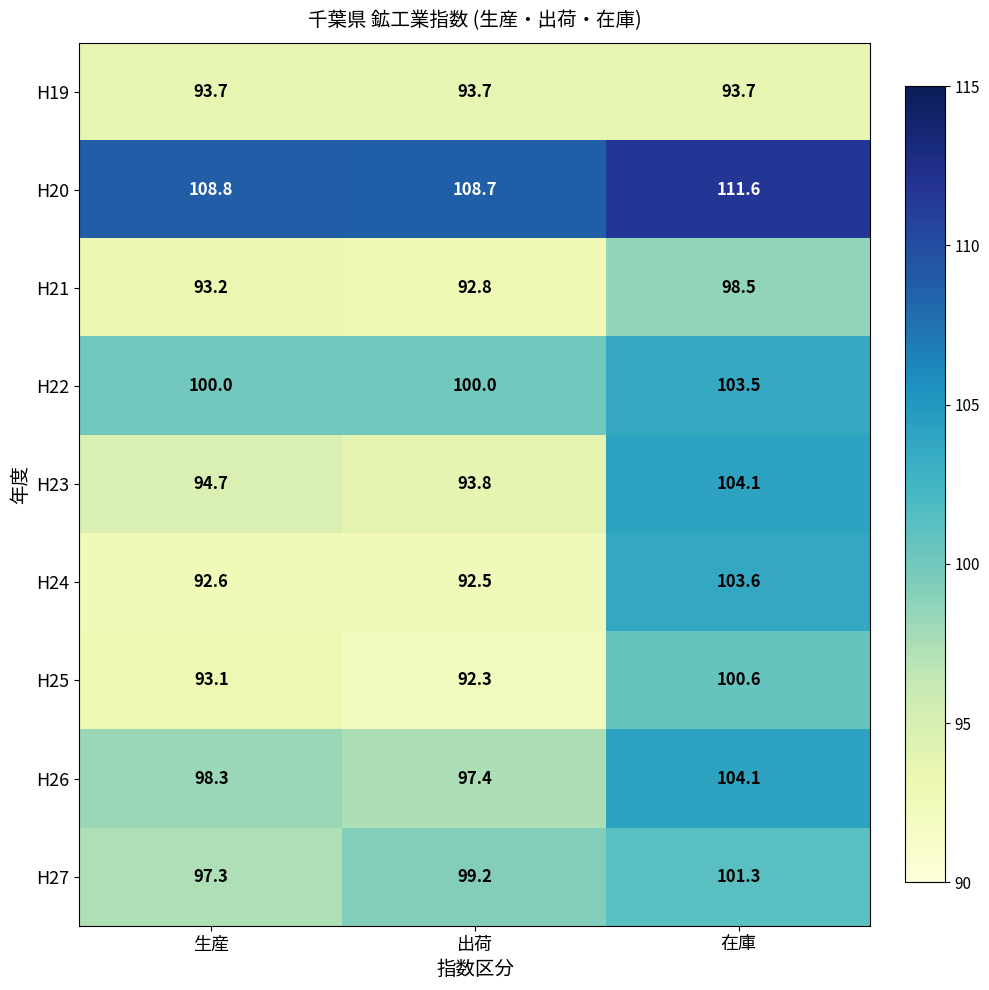

What is the difference between the H27 values at 在庫 and 出荷?

2.1